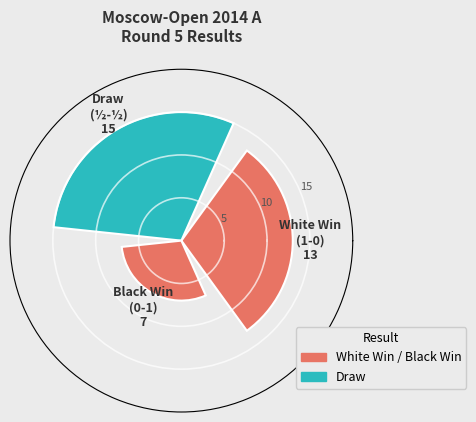

What is the maximum value shown in the chart?

15